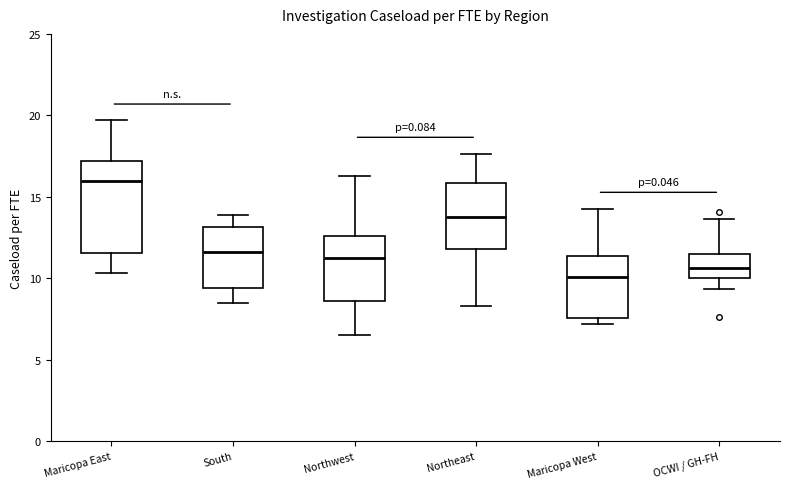

Which box's median line is the highest?

Maricopa East